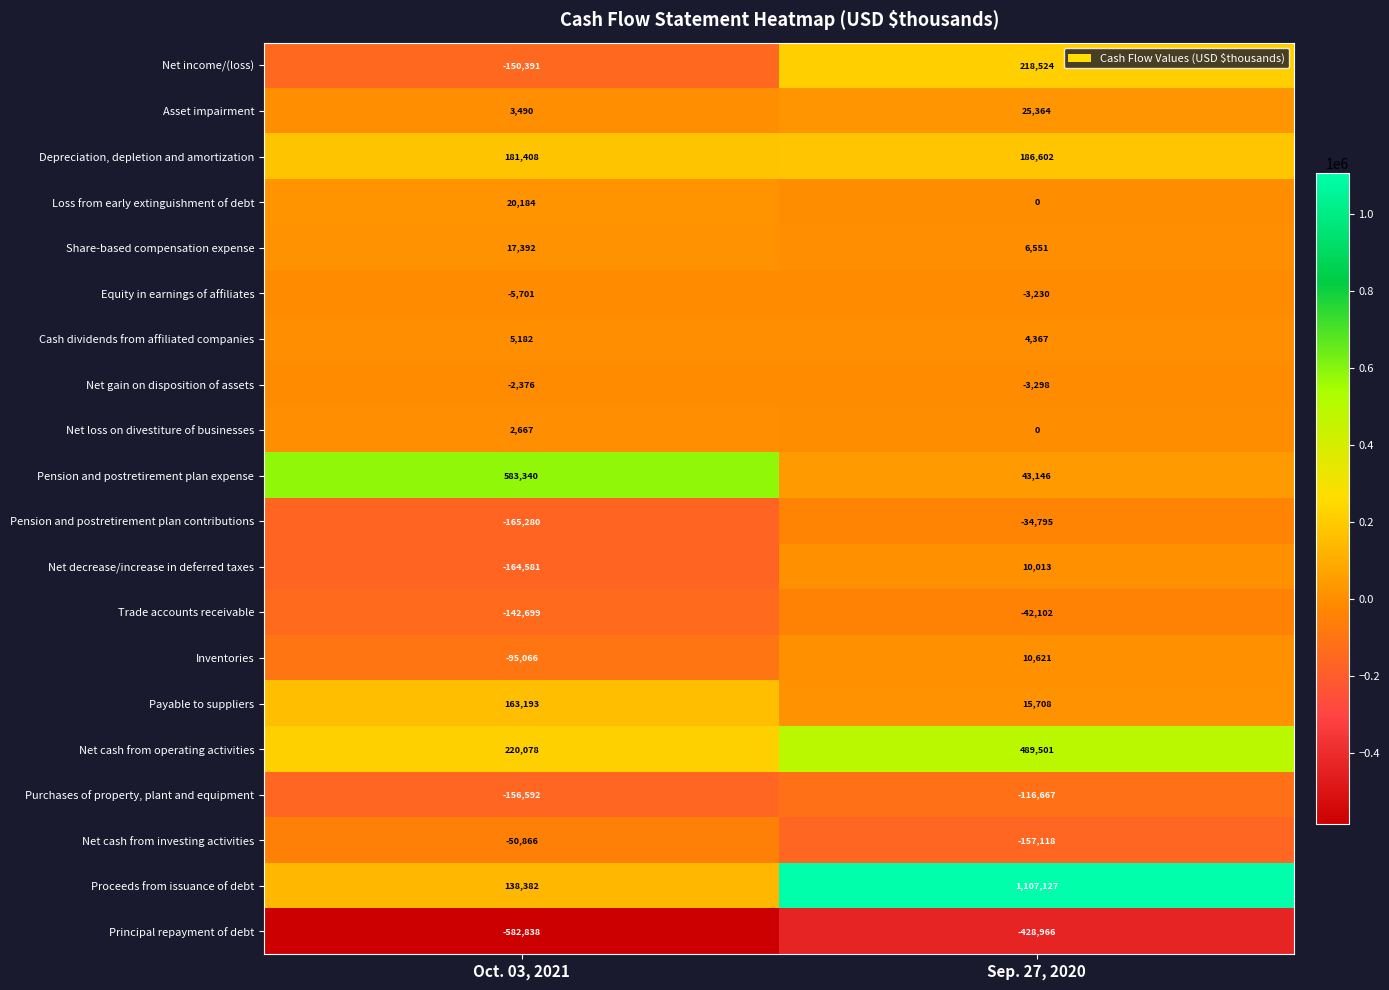

Rank the categories by Net decrease/increase in deferred taxes value from lowest to highest.

Oct. 03, 2021, Sep. 27, 2020